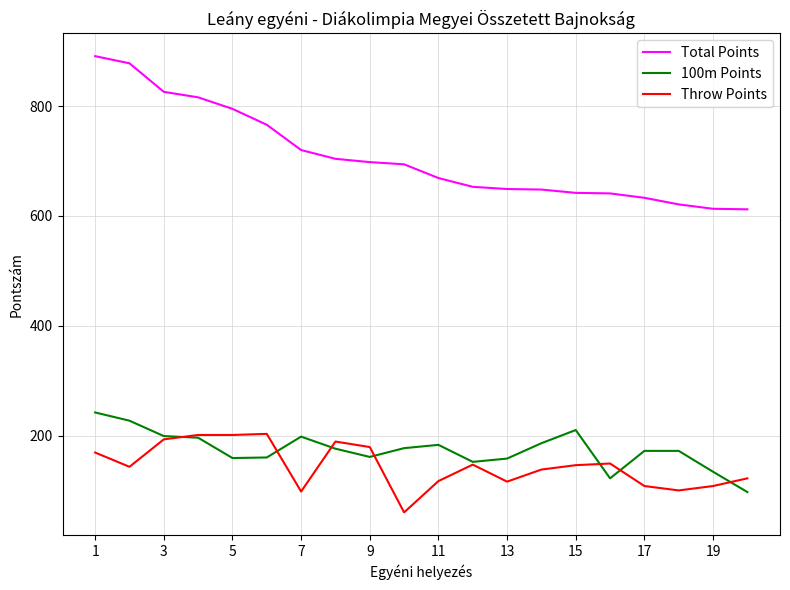

Which series has the largest total across all categories?

Total Points